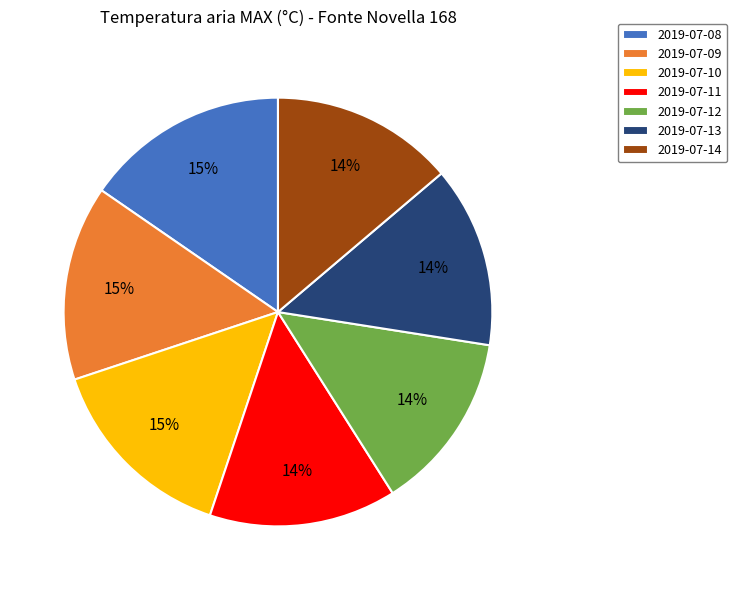

To the nearest percent, what percentage of the pie is 2019-07-10?

15%